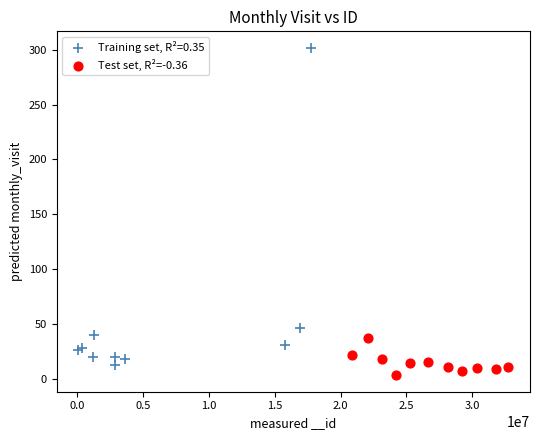

Which series reaches the maximum Y coordinate?

Training set, R²=0.35